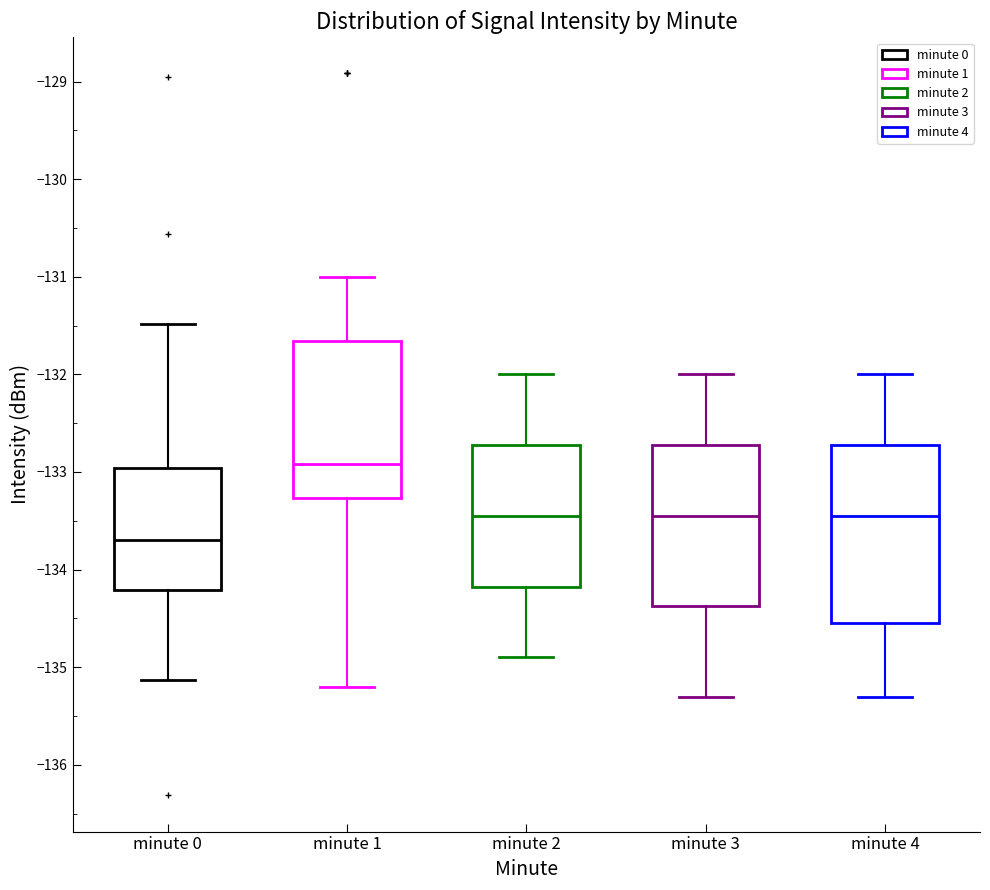

Reading left to right, transcribe this box plot: for each box, give where its median line is, the range the box spans, and where its two whiskers end, as read against the y-axis. The values are not printed on the chart, so give them approximately, as read against the axis.

minute 0: median -133.7, box -134.2 to -133.0, whiskers -135.1 to -131.5
minute 1: median -132.9, box -133.3 to -131.7, whiskers -135.2 to -131.0
minute 2: median -133.4, box -134.2 to -132.7, whiskers -134.9 to -132.0
minute 3: median -133.4, box -134.4 to -132.7, whiskers -135.3 to -132.0
minute 4: median -133.4, box -134.5 to -132.7, whiskers -135.3 to -132.0